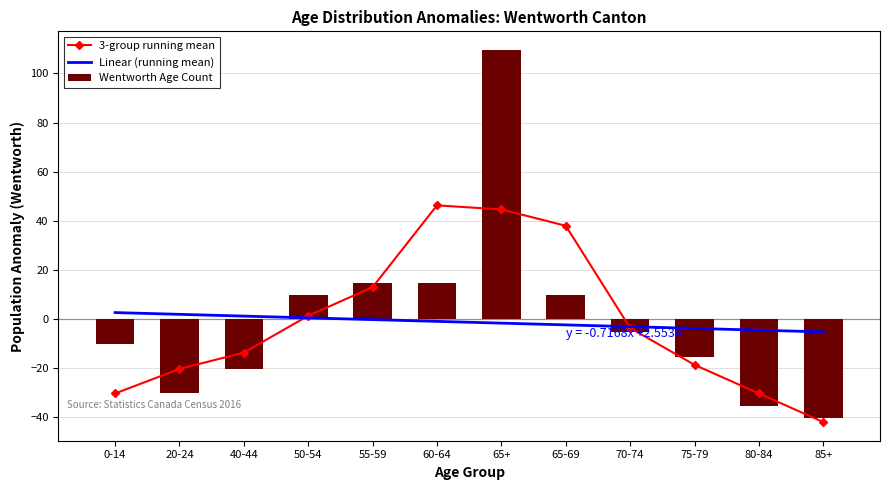

Reading left to right, extract all data points from this chart.

3-group running mean: -30.4	-20.4	-13.8	1.2	12.9	46.2	44.6	37.9	-3.8	-18.8	-30.4	-42.1
Linear (running mean): 2.6	1.8	1.1	0.4	-0.3	-1.0	-1.7	-2.5	-3.2	-3.9	-4.6	-5.3
Wentworth Age Count: -10.4	-30.4	-20.4	9.6	14.6	14.6	109.6	9.6	-5.4	-15.4	-35.4	-40.4